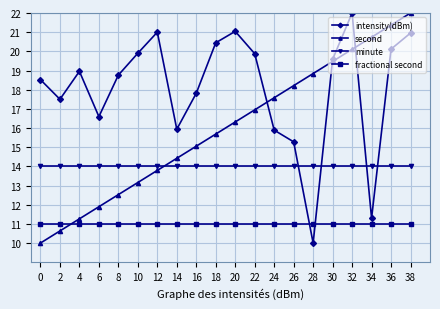

What is the sum of all minute values?

280.0